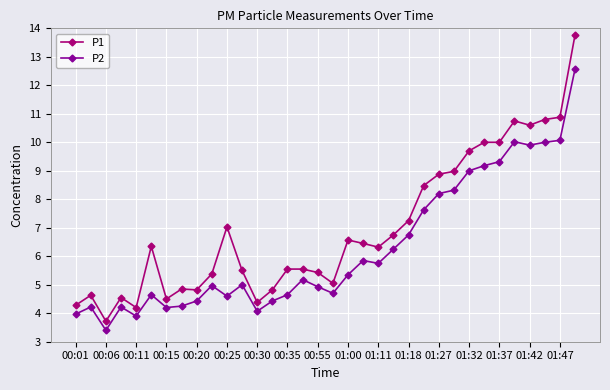

Rank the series by their average value, from lowest to highest.

P2, P1